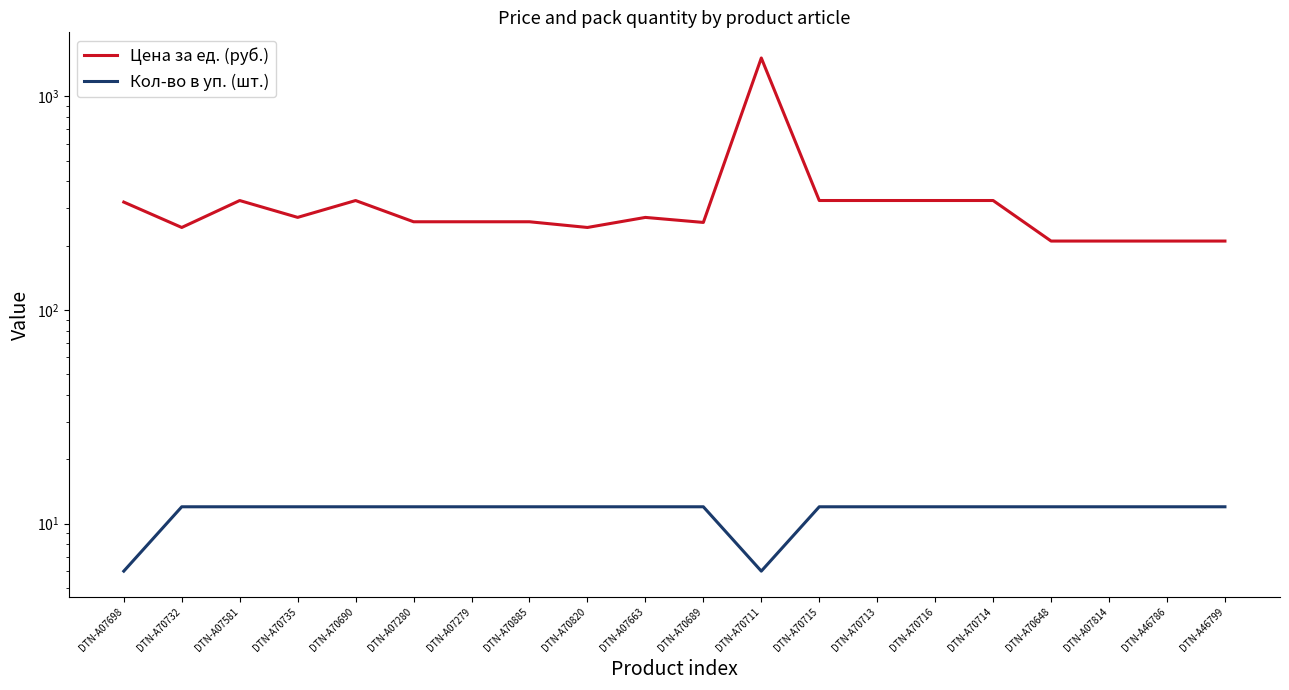

How many values in the Кол-во в уп. (шт.) series are below 12?

2